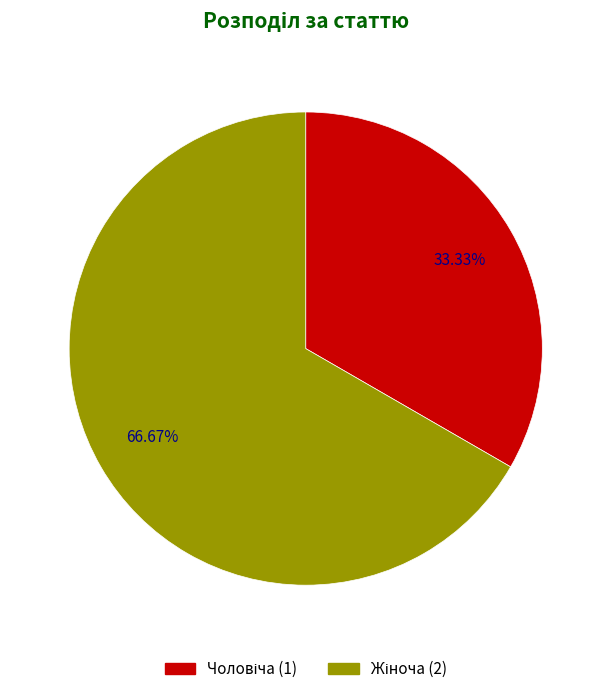

To the nearest percent, what is the difference between the largest and smallest slice percentages?

33%